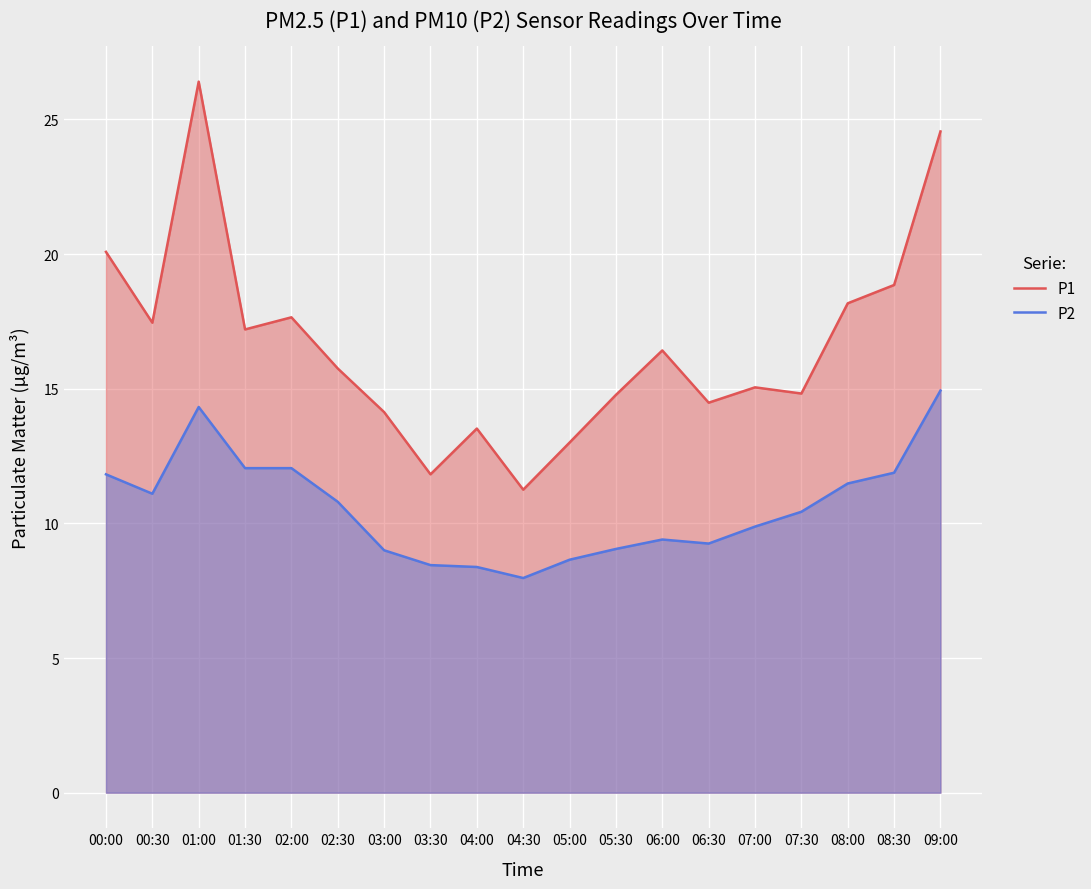

What is the lowest value of the P2 series?

8.0